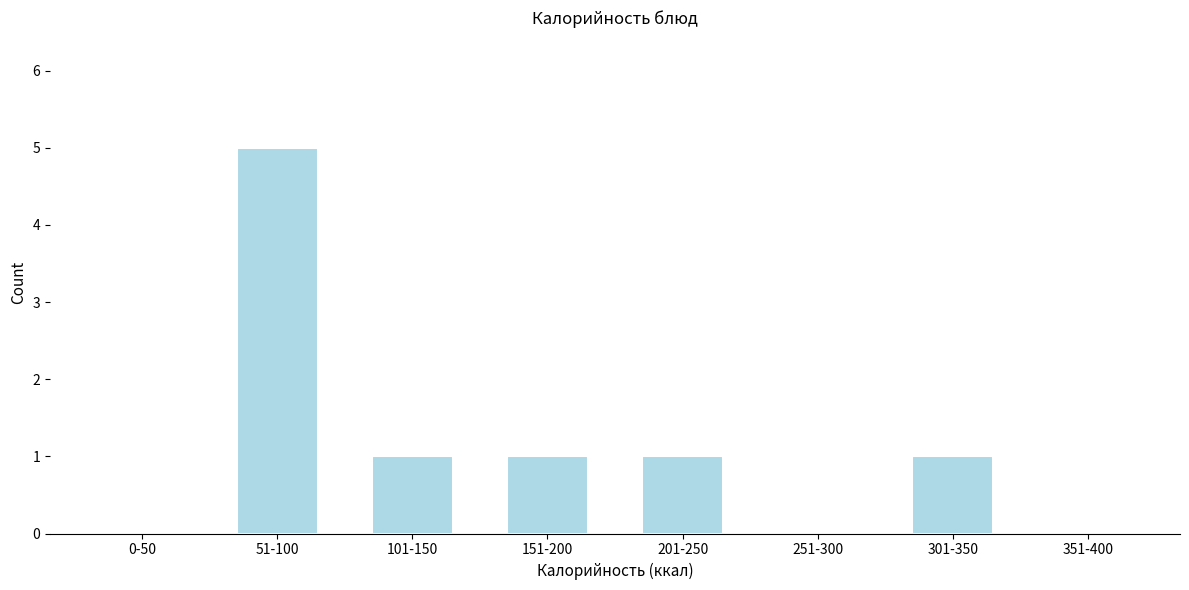

Reading right to left, list all the values displayed in this chart.

351-400=0	301-350=1	251-300=0	201-250=1	151-200=1	101-150=1	51-100=5	0-50=0